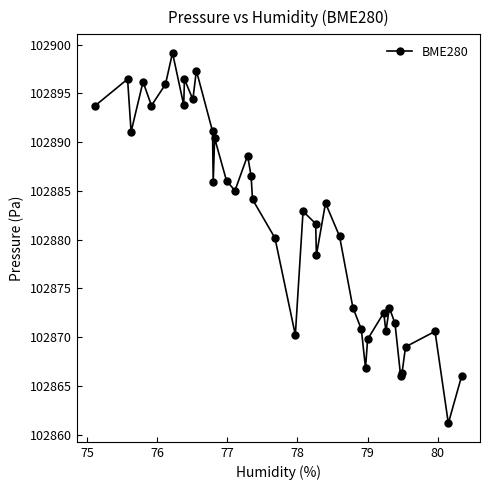

What is the value of the 10th point from the left?

102894.4